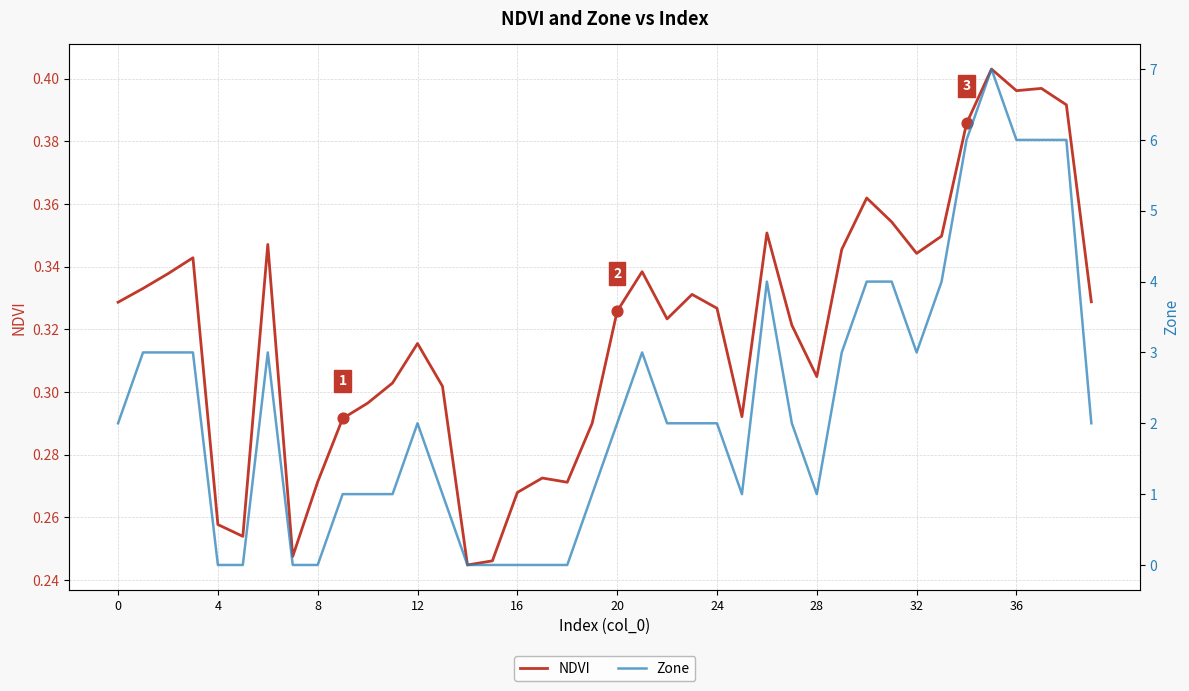

Which series has the widest spread of Y values?

Zone